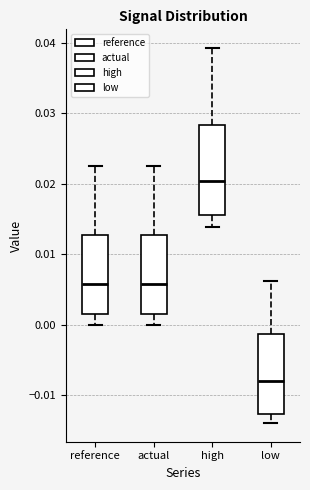

Reading left to right, read every box against the y-axis: the position of its median line, the range the box covers, and the ends of its whiskers. The values are not printed on the chart, so give them approximately, as read against the axis.

reference: median 0.006, box 0.001 to 0.013, whiskers 0.000 to 0.022
actual: median 0.006, box 0.001 to 0.013, whiskers 0.000 to 0.022
high: median 0.020, box 0.016 to 0.028, whiskers 0.014 to 0.039
low: median -0.008, box -0.013 to -0.001, whiskers -0.014 to 0.006